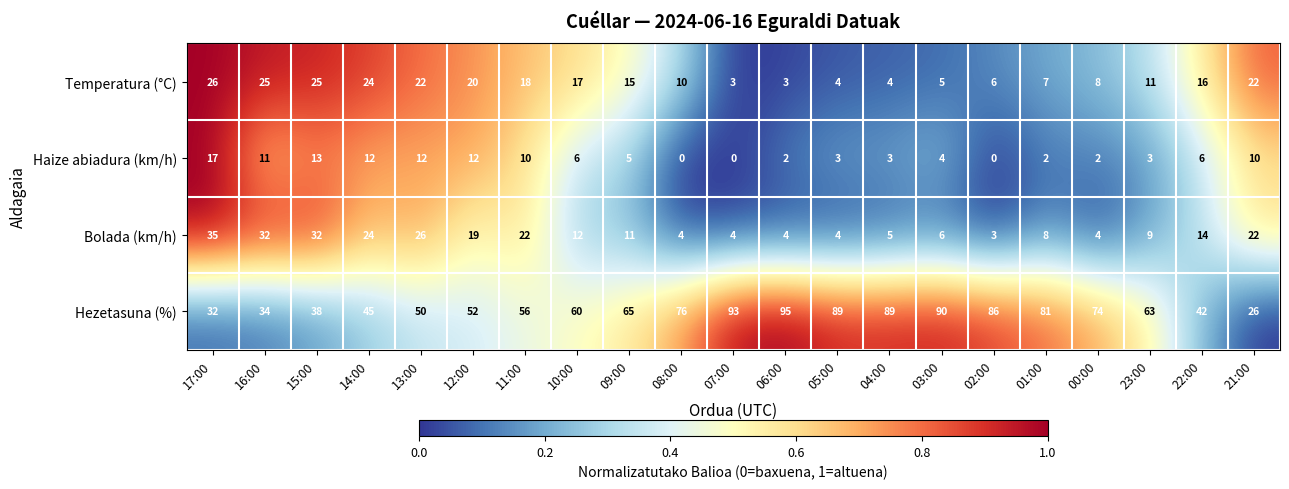

Which series has the largest range (max minus min)?

Hezetasuna (%)